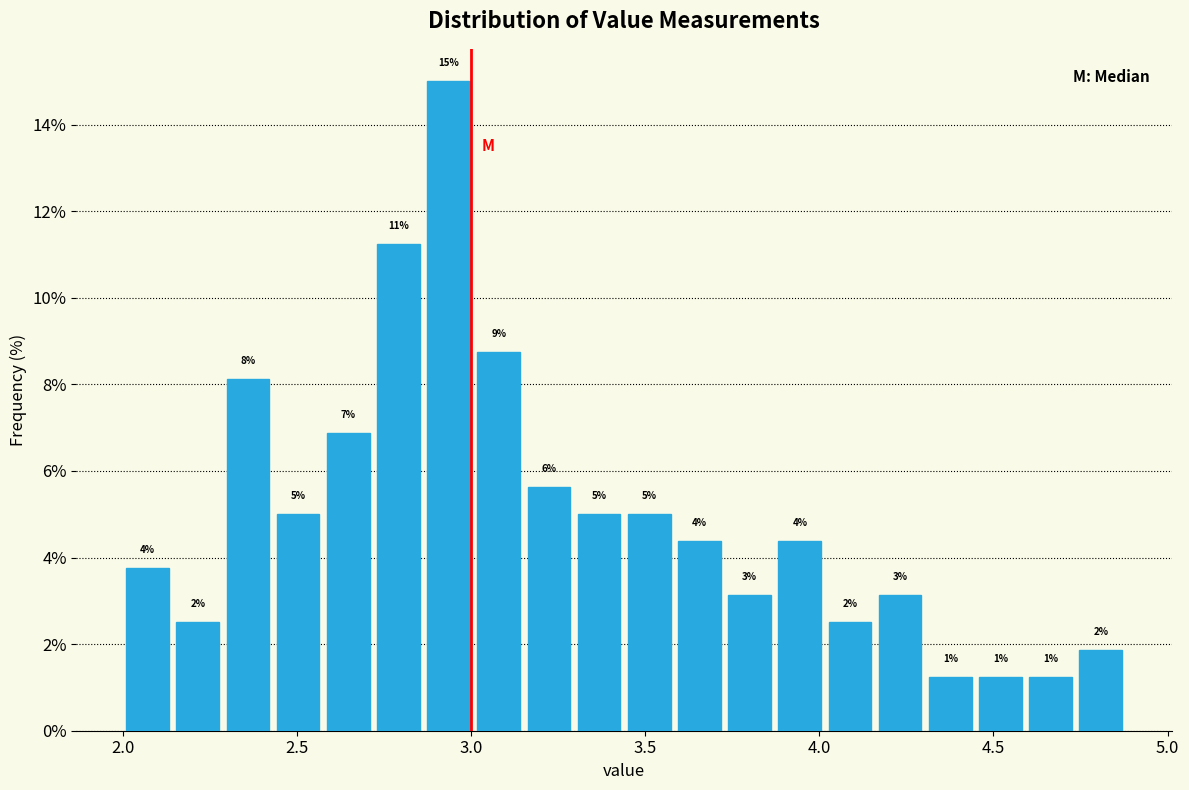

Around what value on the x-axis is the tallest bar? Give the approximate position of its centre, as read against the axis.

2.95